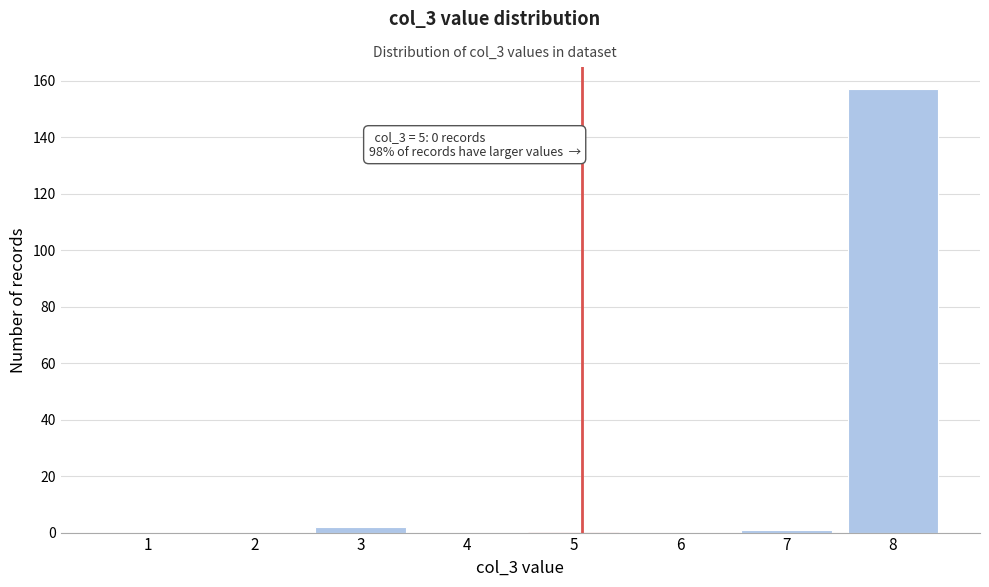

Reading right to left, extract all data points from this chart.

8=157	7=1	6=0	5=0	4=0	3=2	2=0	1=0